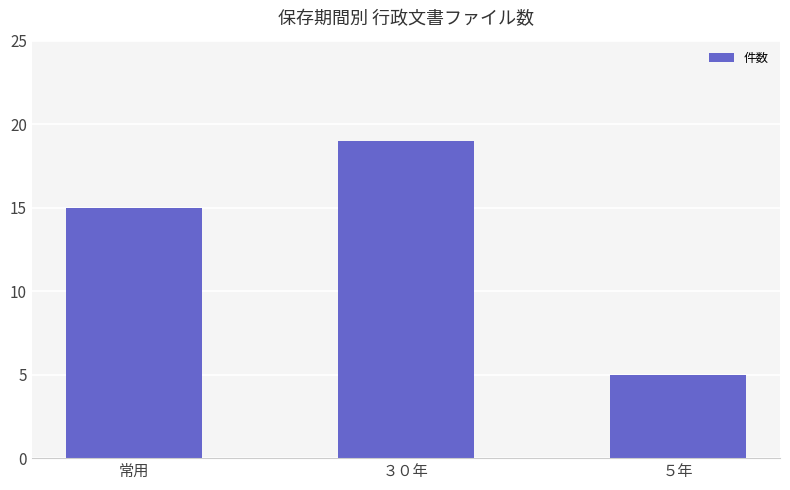

What is the minimum value shown in the chart?

5